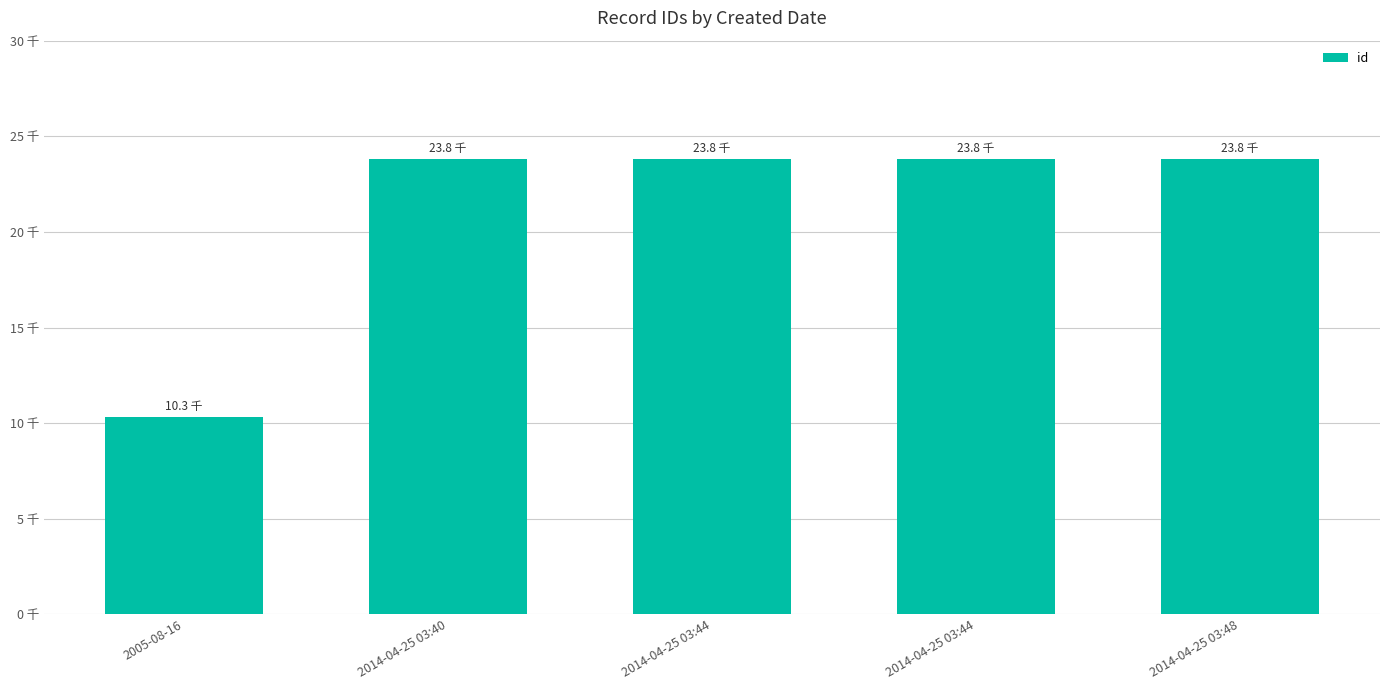

Are the bars horizontal?

No